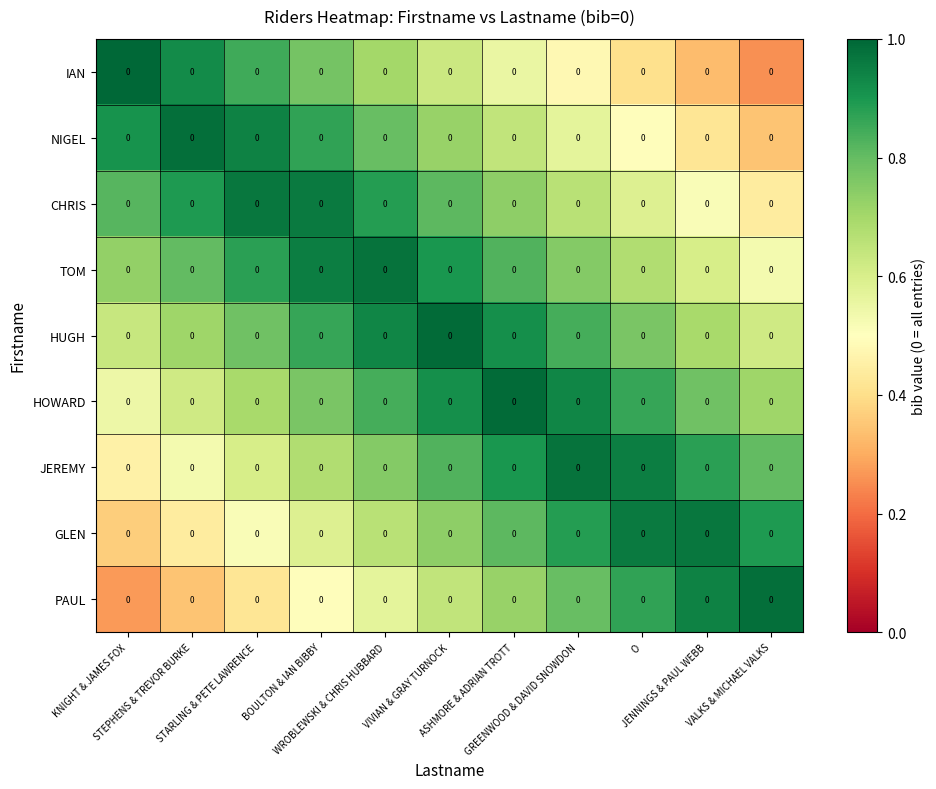

What is the minimum value for HOWARD?

0.5